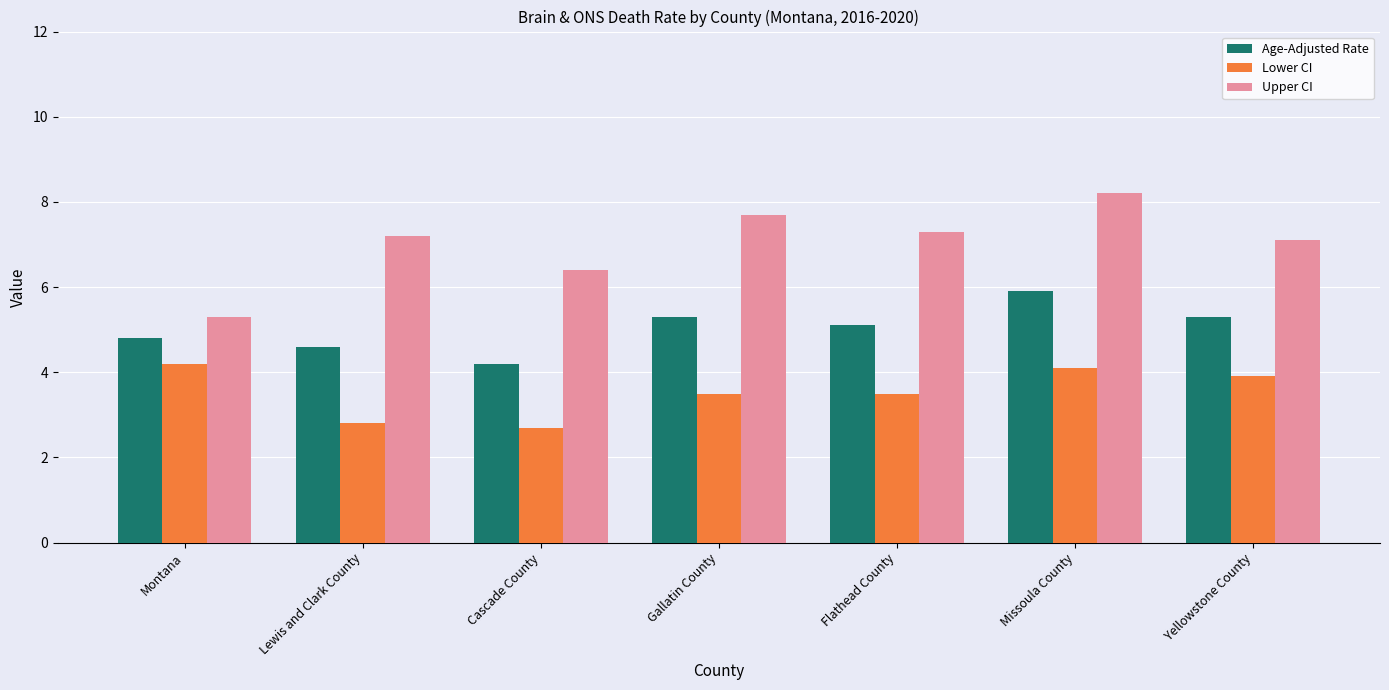

Is the value of Age-Adjusted Rate at Flathead County greater than the value of Upper CI at Gallatin County?

No